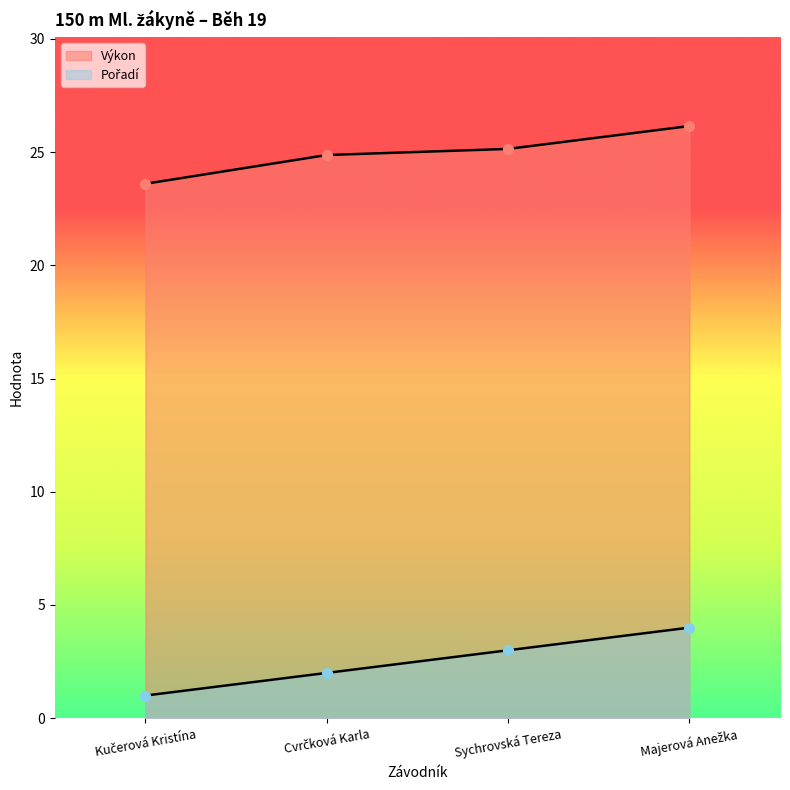

What is the difference between the highest and lowest values at Kučerová Kristína?

22.6